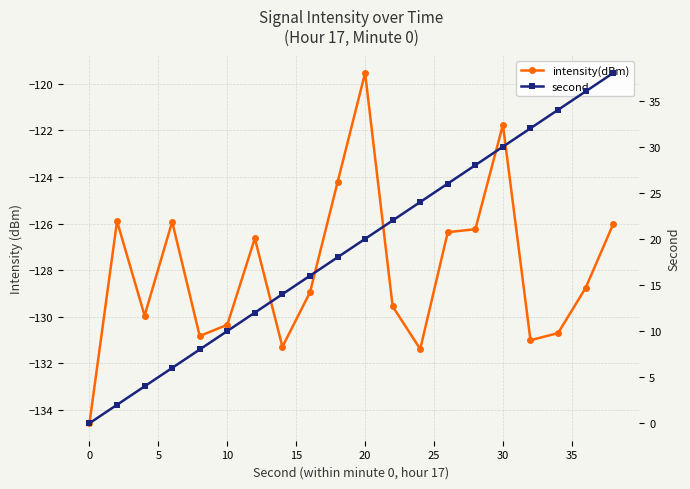

What is the value of the intensity(dBm) point at the 19th from the left?

-128.8